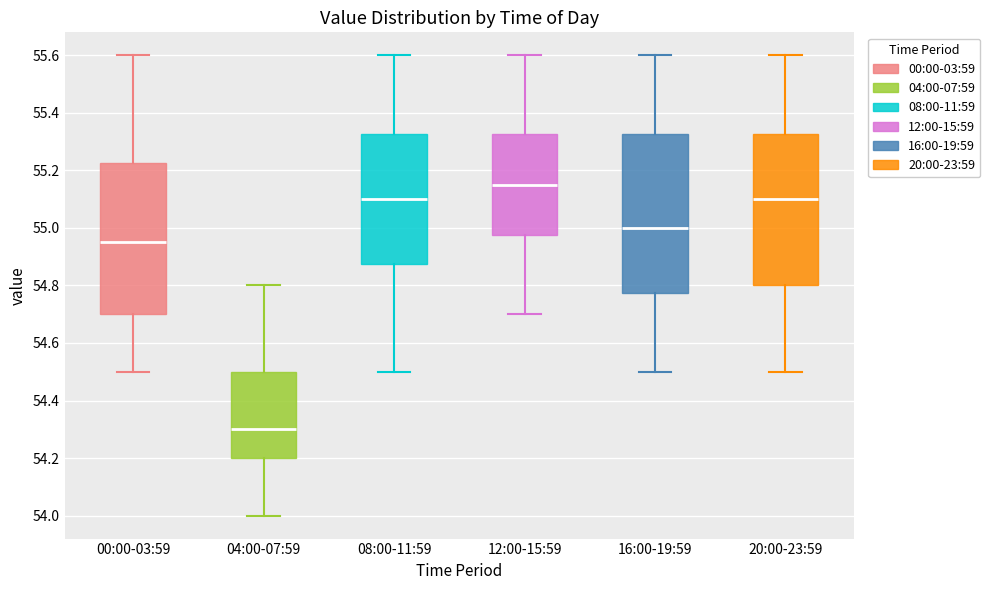

Which box is the tallest, from its lower edge to its upper edge?

16:00-19:59